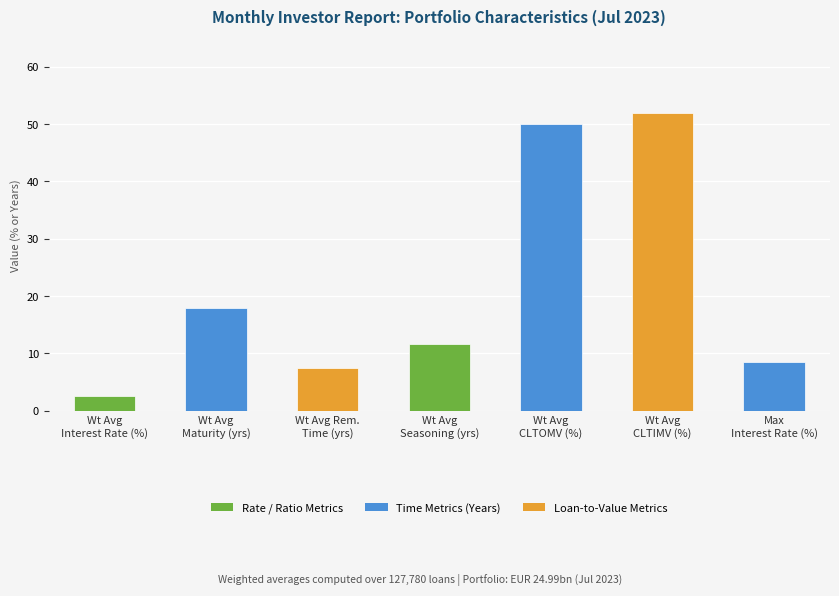

What is the difference between the maximum and minimum values?

49.3